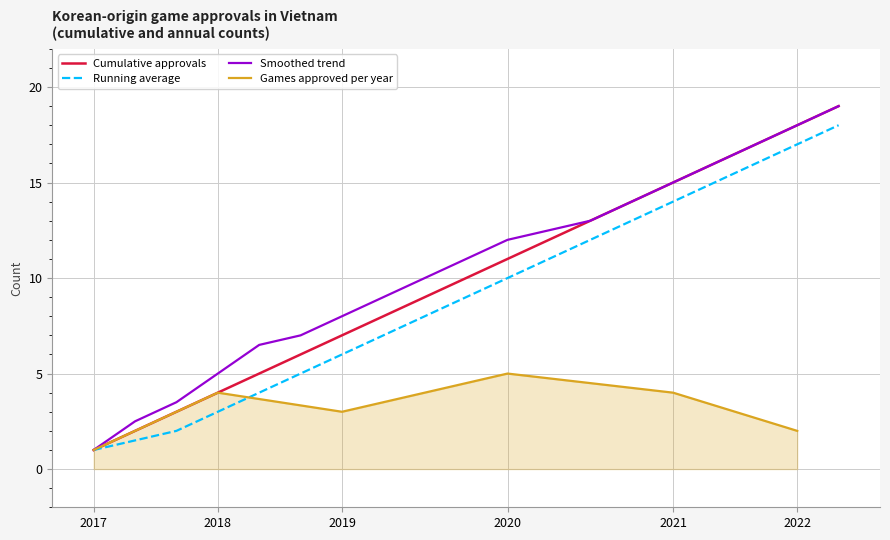

At which label does Running average reach its minimum?

2017